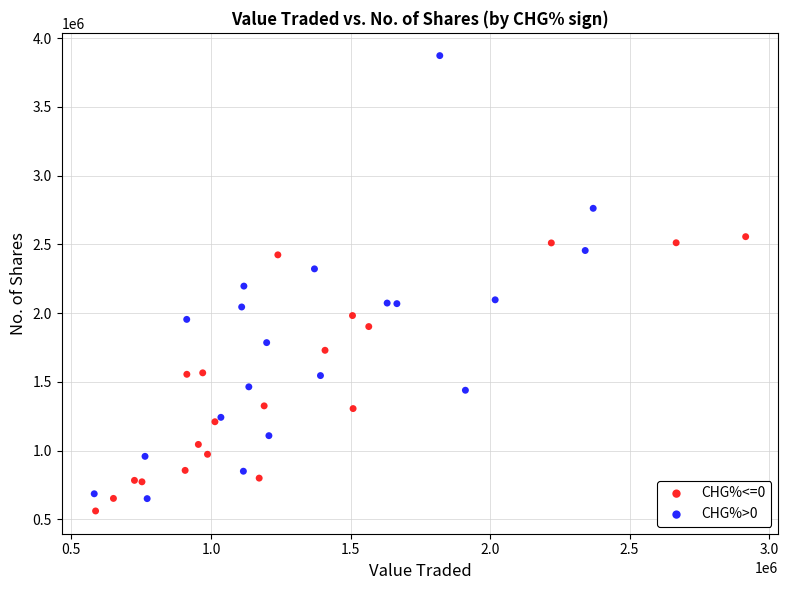

Which series has the widest spread of Y values?

CHG%>0